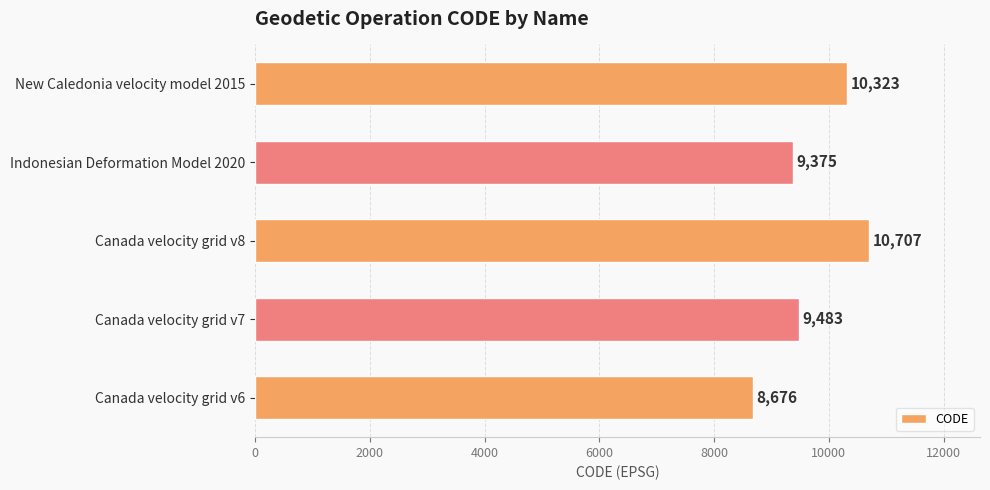

Where is the data nearest to the value 9691?

Canada velocity grid v7